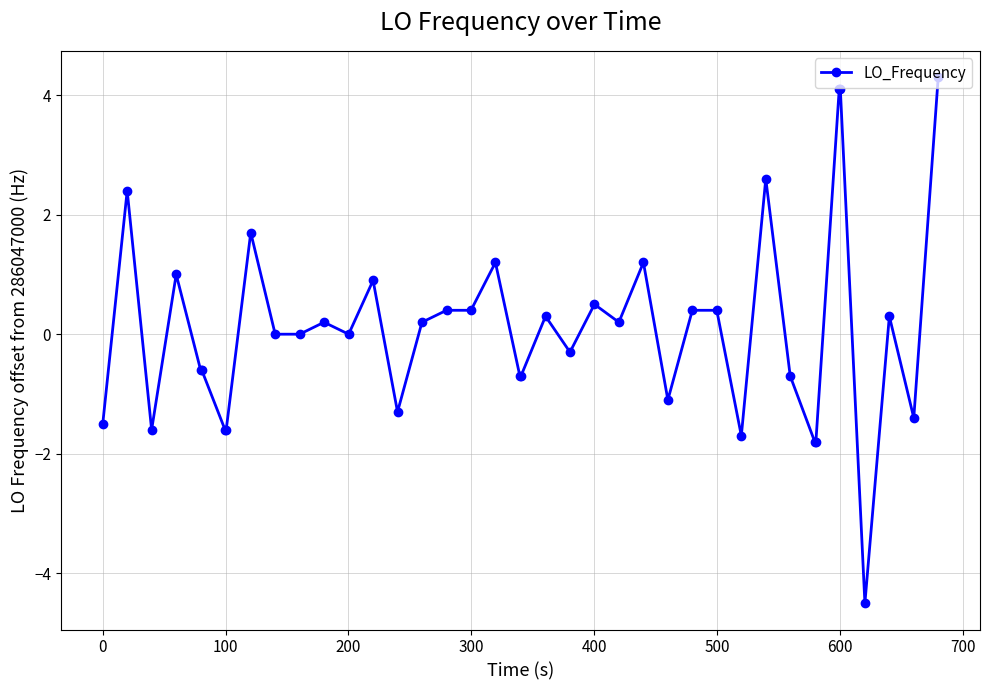

True or false: the data has more than 0 interior local peaks.

True